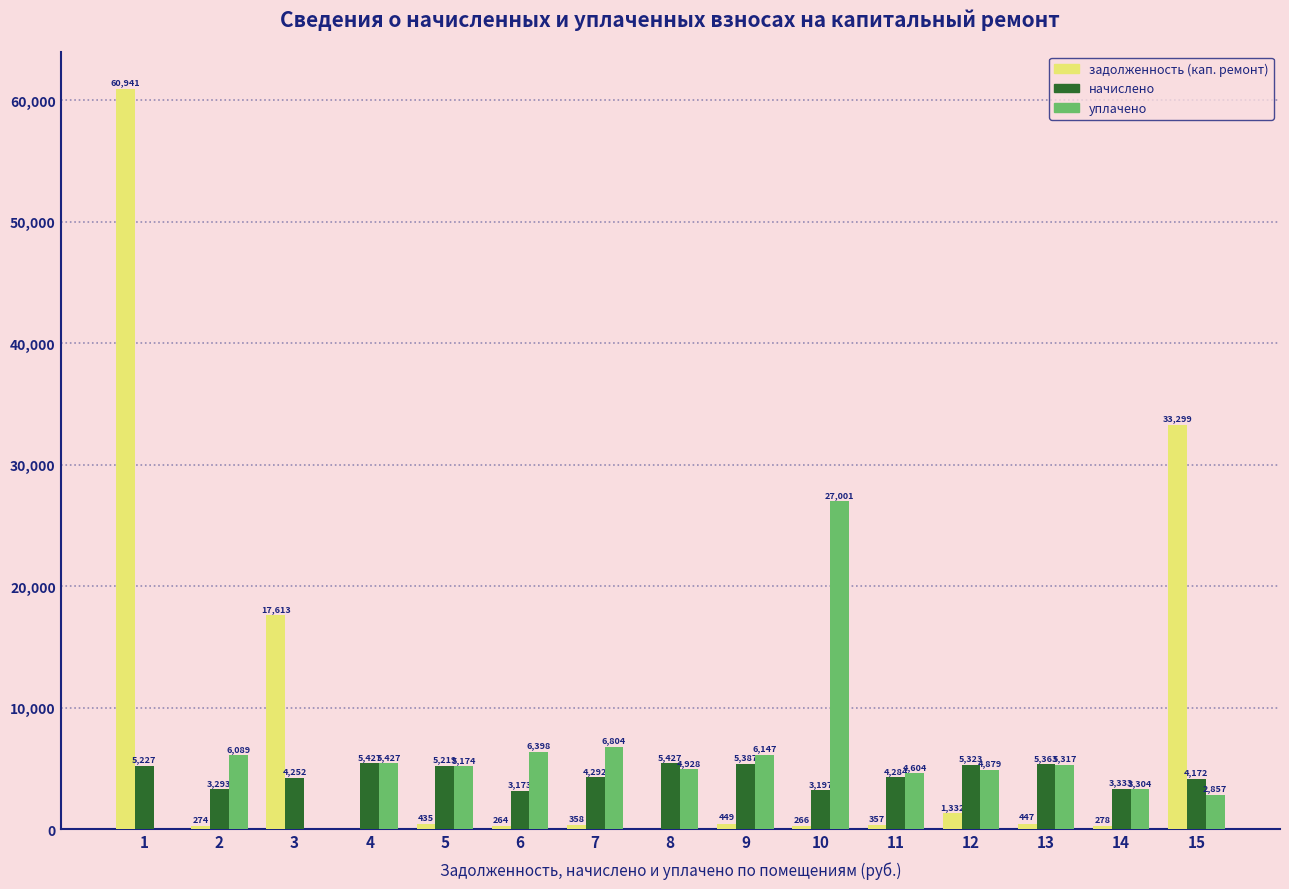

Which category has the highest value across all series?

1